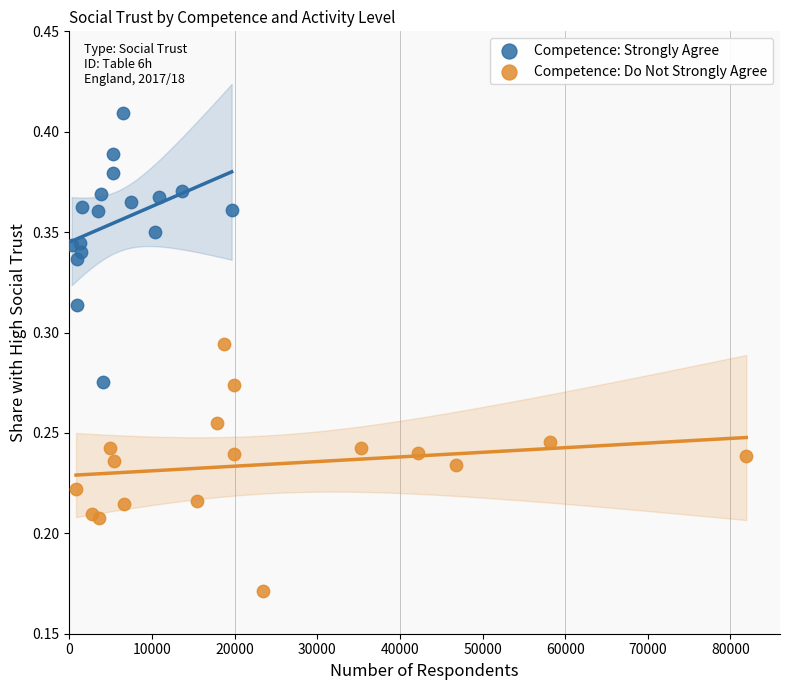

Which series contains the lowest Y value?

Competence: Do Not Strongly Agree